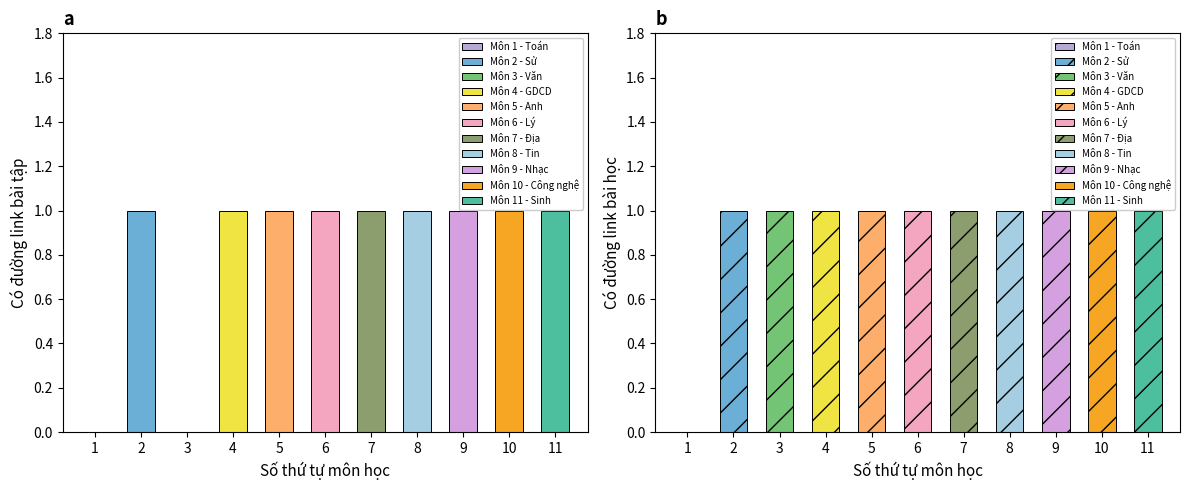

Which label corresponds to the largest value in the chart?

Sử